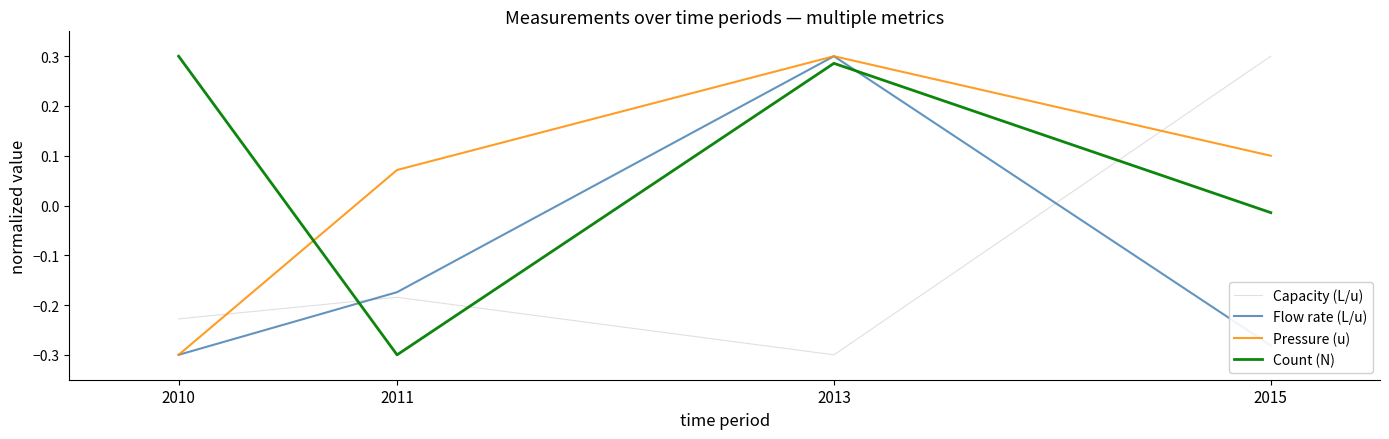

At which label does Flow rate (L/u) first exceed 0?

2013